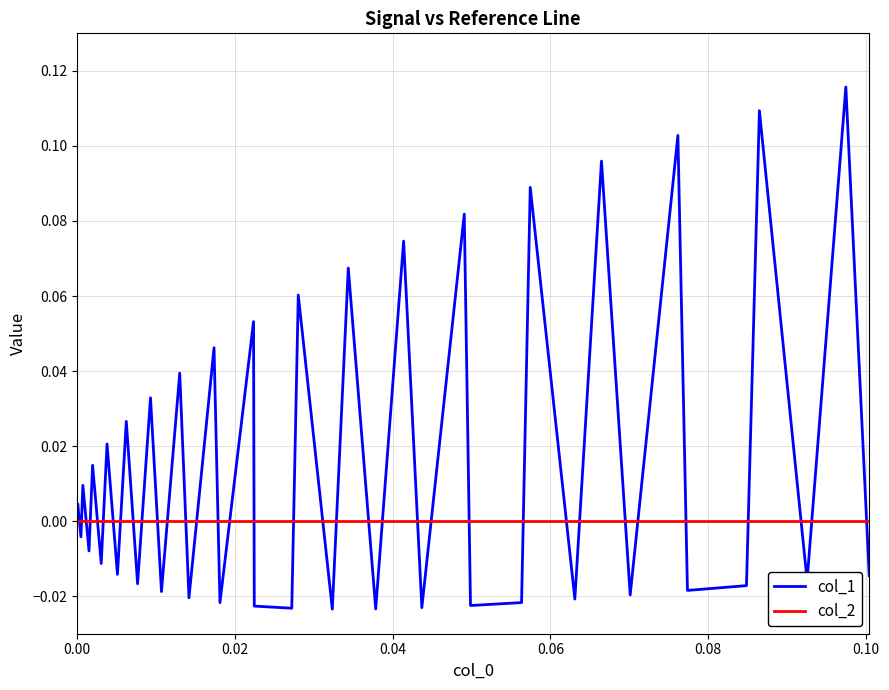

Which series has the widest spread of values?

col_1